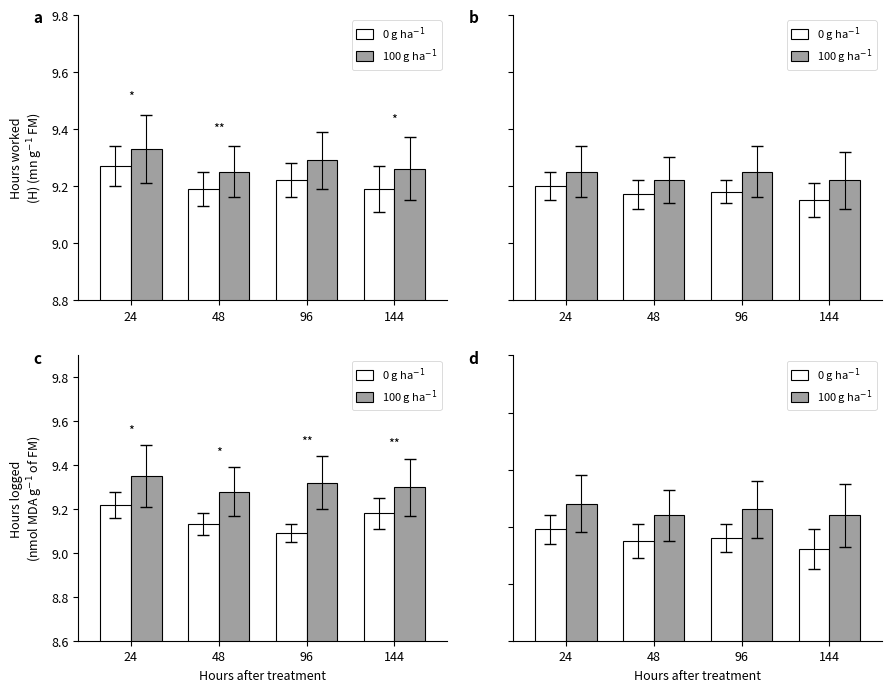

Is the value of 0 g ha$^{-1}$ at 144 greater than the value of 100 g ha$^{-1}$ at 24?

No